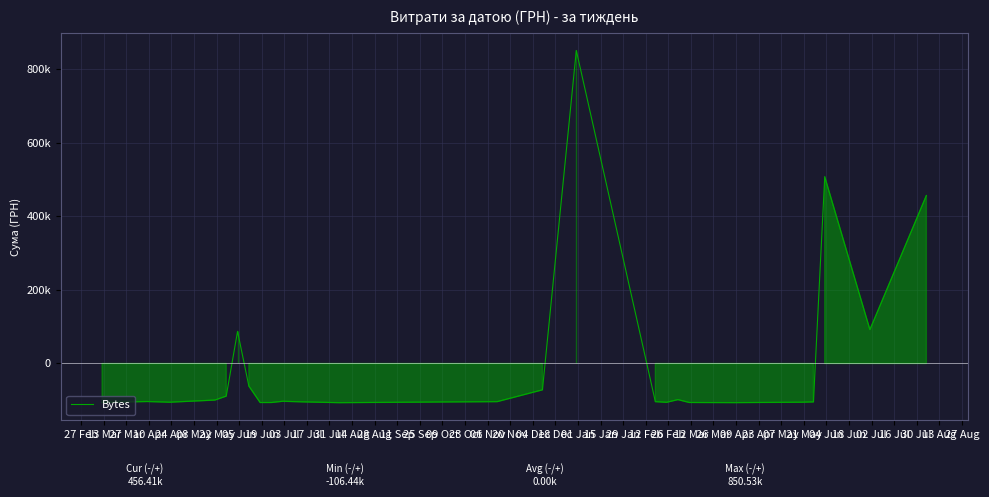

Does the chart have visible grid lines?

Yes